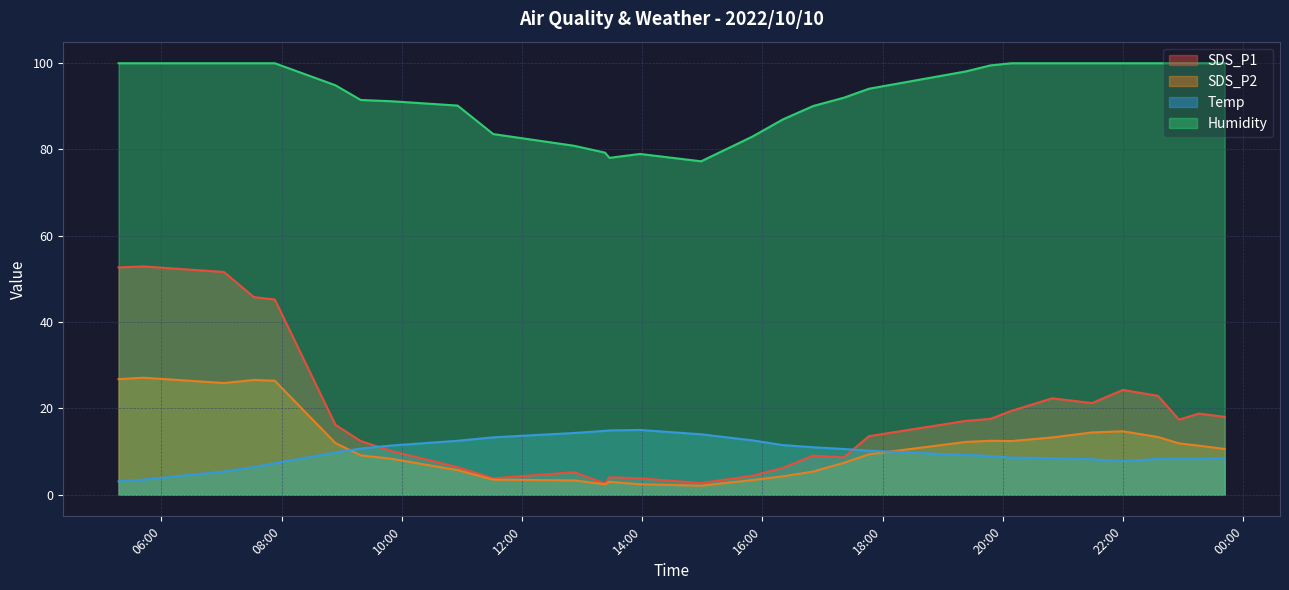

Reading left to right, extract all data points from this chart.

SDS_P1: 52.6	52.9	51.6	45.8	45.2	16.2	12.4	10.1	6.4	3.8	5.2	2.6	4.1	3.8	2.7	4.4	6.2	9.1	8.7	13.6	17.1	17.6	19.4	22.3	21.2	24.3	22.9	17.4	18.8	18.0
SDS_P2: 26.8	27.1	25.9	26.6	26.4	12.0	9.1	8.3	5.7	3.5	3.3	2.4	3.0	2.4	2.1	3.4	4.3	5.4	7.4	9.4	12.2	12.5	12.4	13.3	14.4	14.7	13.4	11.9	11.4	10.6
Temp: 3.1	3.5	5.4	6.4	7.3	9.8	10.7	11.4	12.5	13.3	14.3	14.8	14.9	15.0	14.0	12.6	11.5	11.0	10.6	10.2	9.2	9.0	8.6	8.5	8.2	7.8	8.3	8.4	8.4	8.5
Humidity: 99.9	99.9	99.9	99.9	99.9	94.8	91.4	91.1	90.1	83.5	80.8	79.2	78.0	78.9	77.2	82.9	86.9	90.0	91.9	94.0	98.0	99.4	99.9	99.9	99.9	99.9	99.9	99.9	99.9	99.9